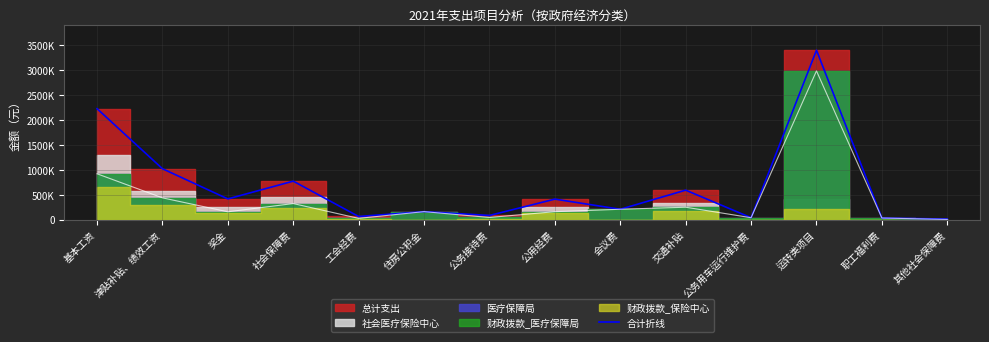

List the labels in order of value, largest first.

运转类项目, 基本工资, 津贴补贴、绩效工资, 社会保障费, 交通补贴, 奖金, 公用经费, 会议费, 住房公积金, 公务接待费, 工会经费, 公务用车运行维护费, 职工福利费, 其他社会保障费